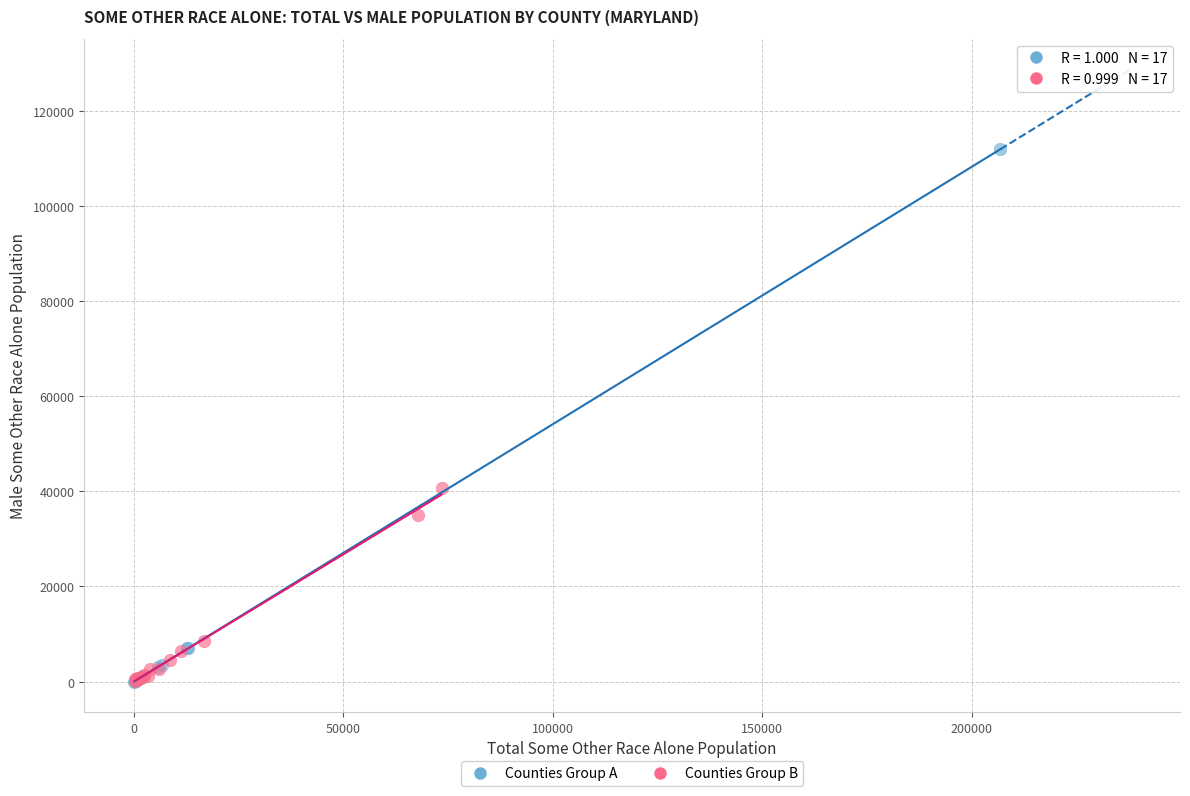

Which series contains the highest Y value?

Counties Group A